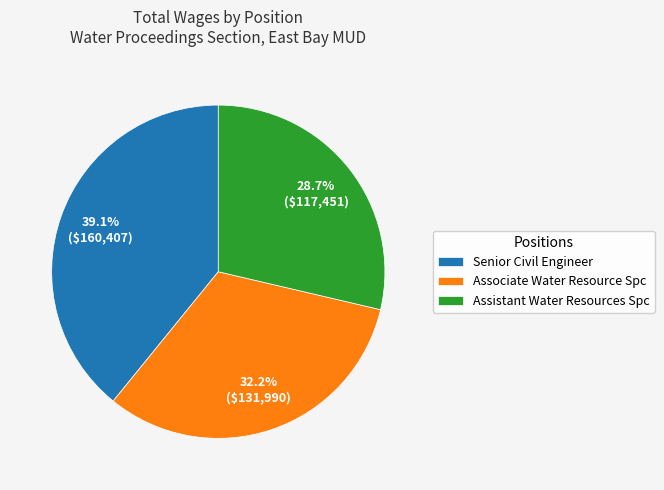

The Senior Civil Engineer slice represents 39% of the pie. True or false?

True